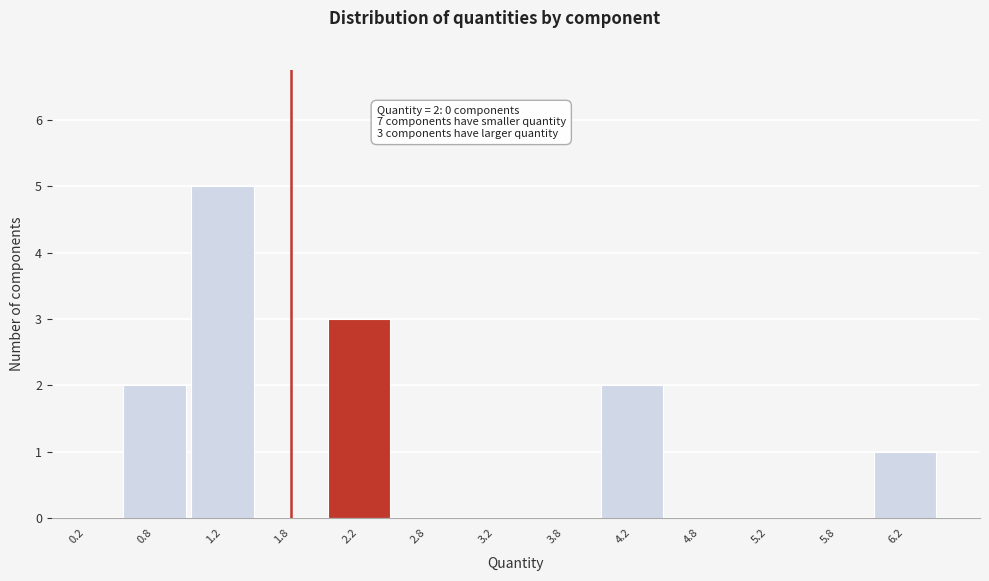

Which range on the x-axis has the tallest bar?

1.0 to 1.5